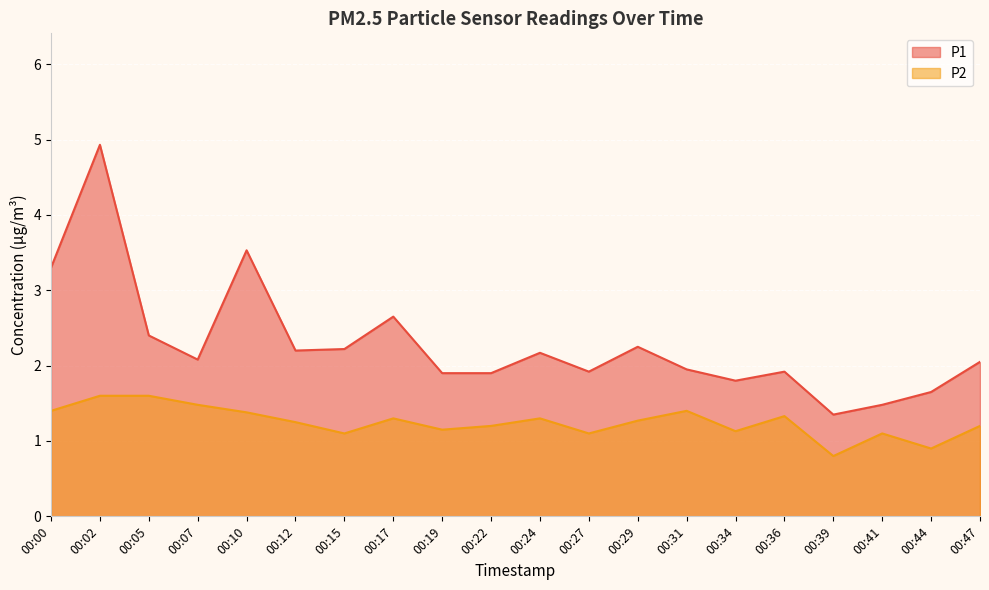

What is the total value across all series at 00:24?

3.5